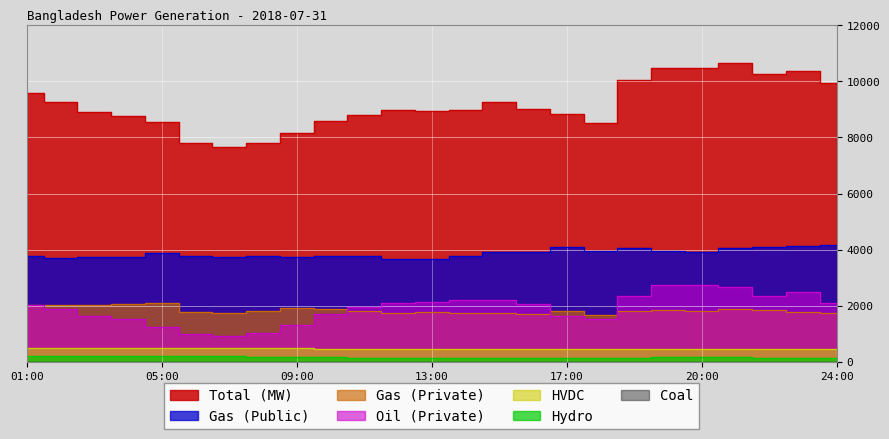

At which category is the sum across all series the highest?

21:00